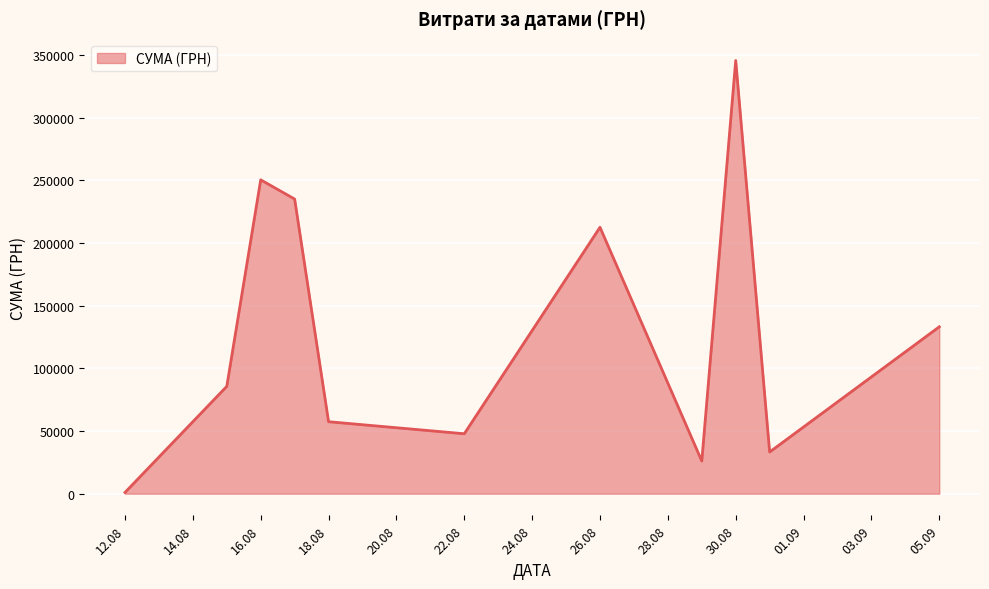

What is the difference between the maximum and minimum values?

344689.0